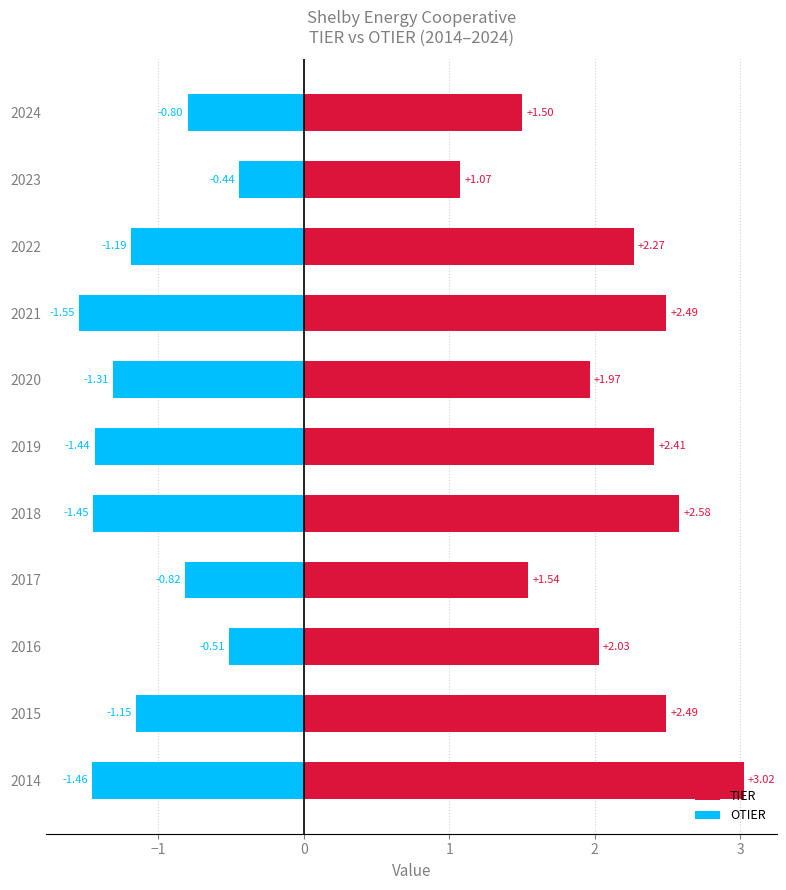

The TIER series shows 3.0 at 2016. True or false?

False